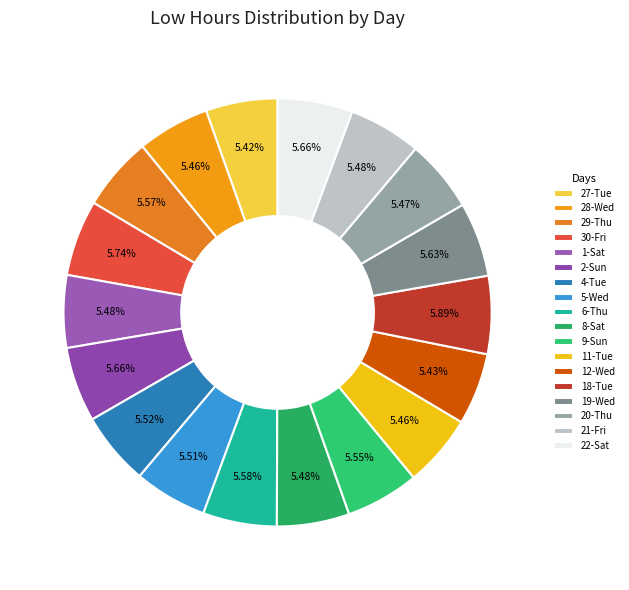

Is it true that 11-Tue is 1% of the pie?

False